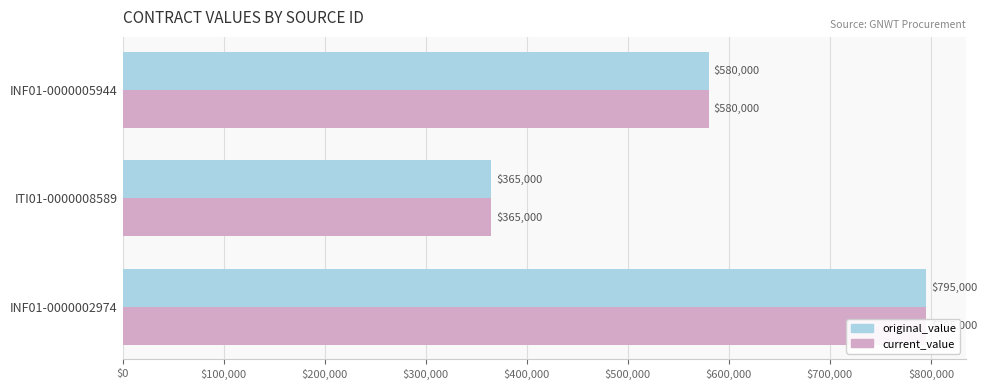

Which series has the largest total across all categories?

original_value